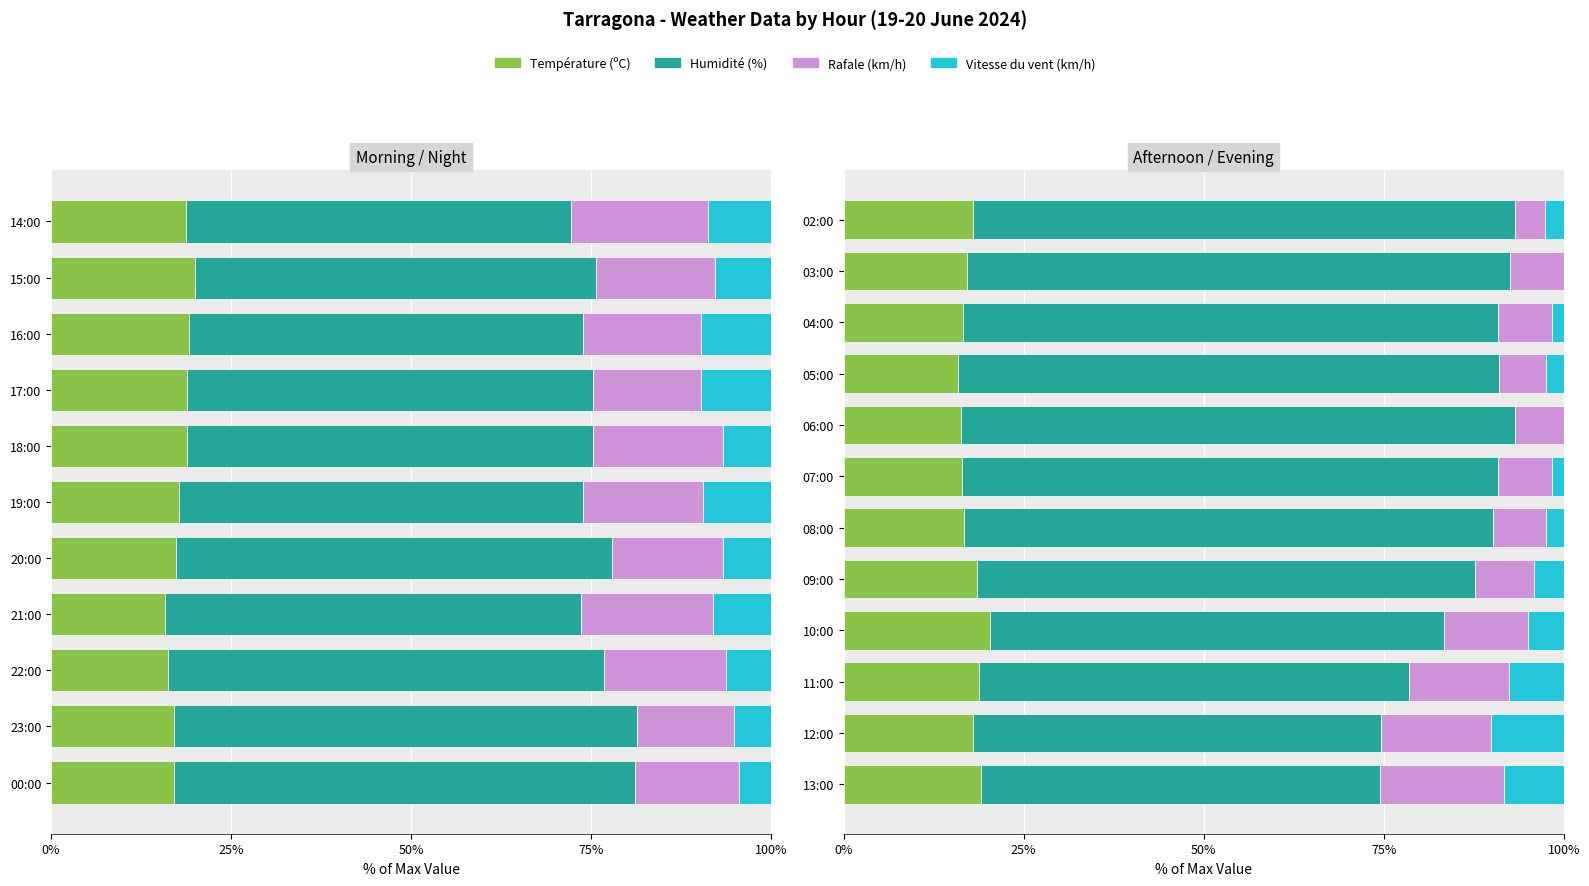

What is the highest value of the Rafale (km/h) series?

17.2